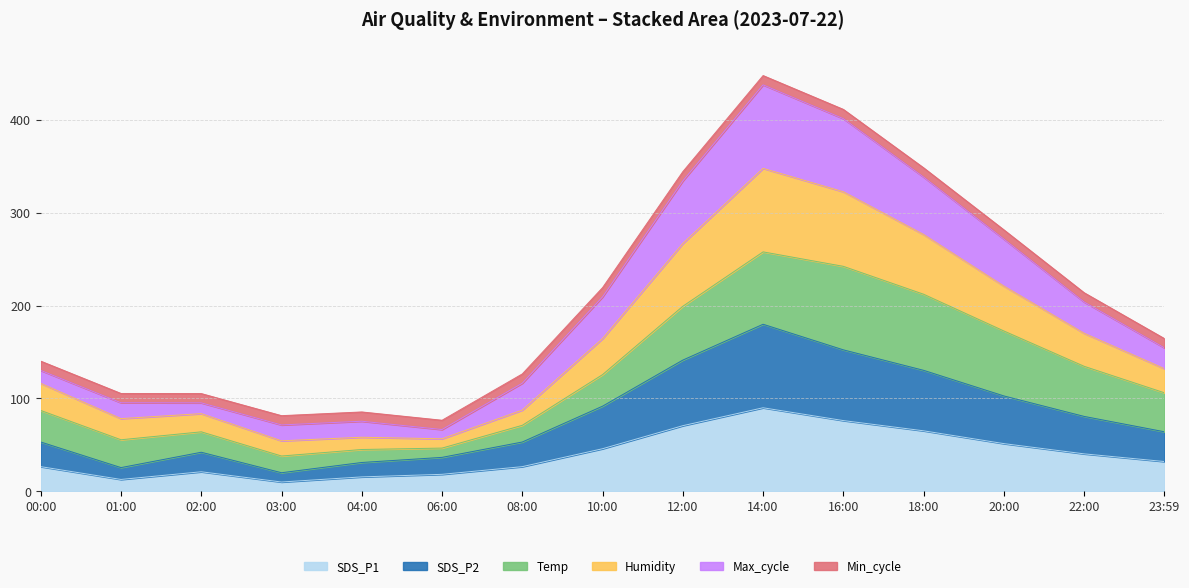

How many lines are shown in the chart?

6